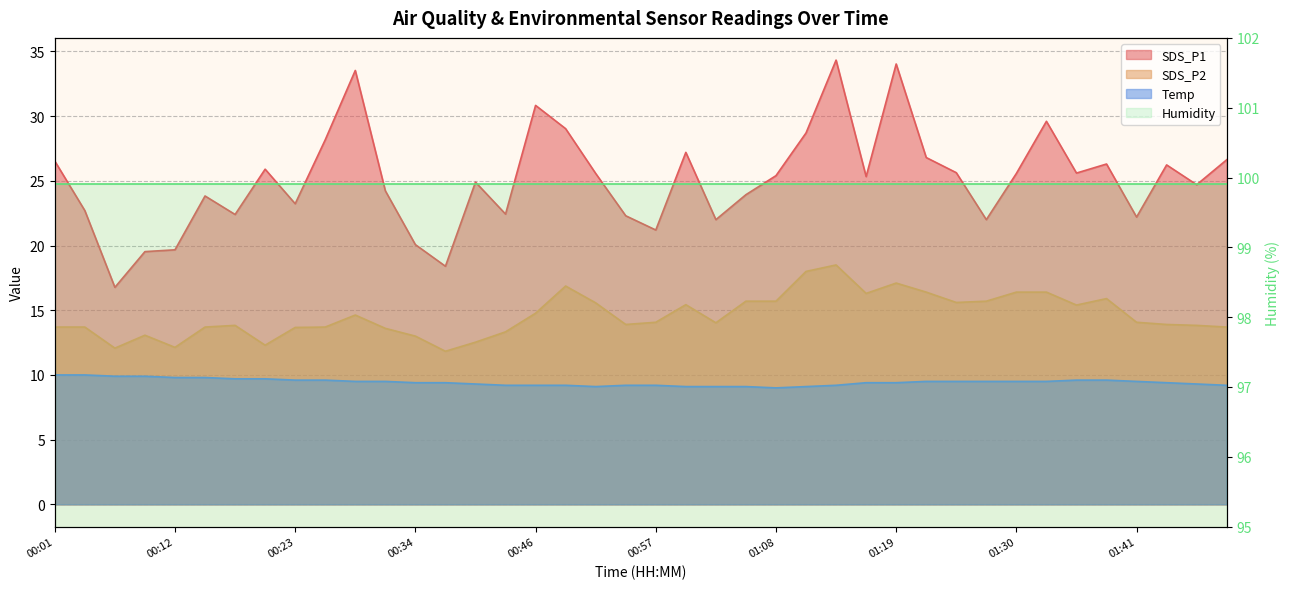

What is the difference between the highest and lowest values at 01:13?

25.1